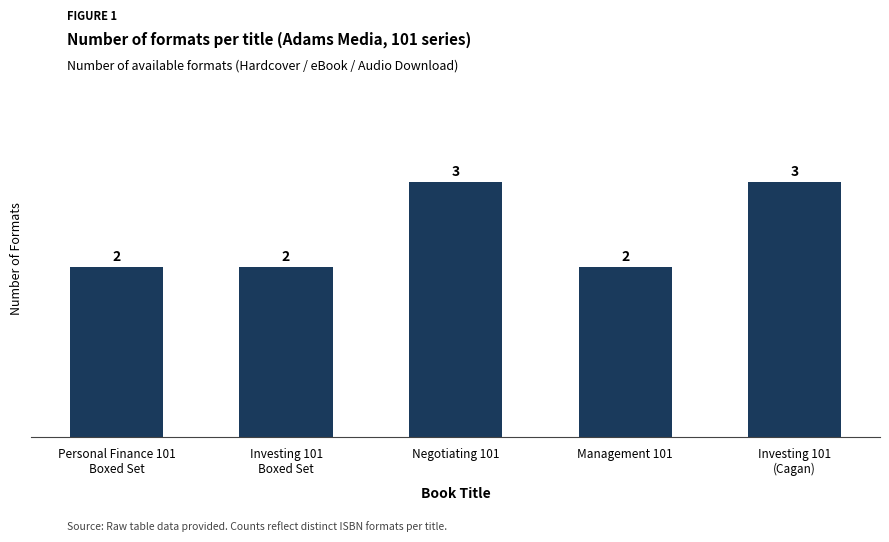

How many values exceed 2?

2